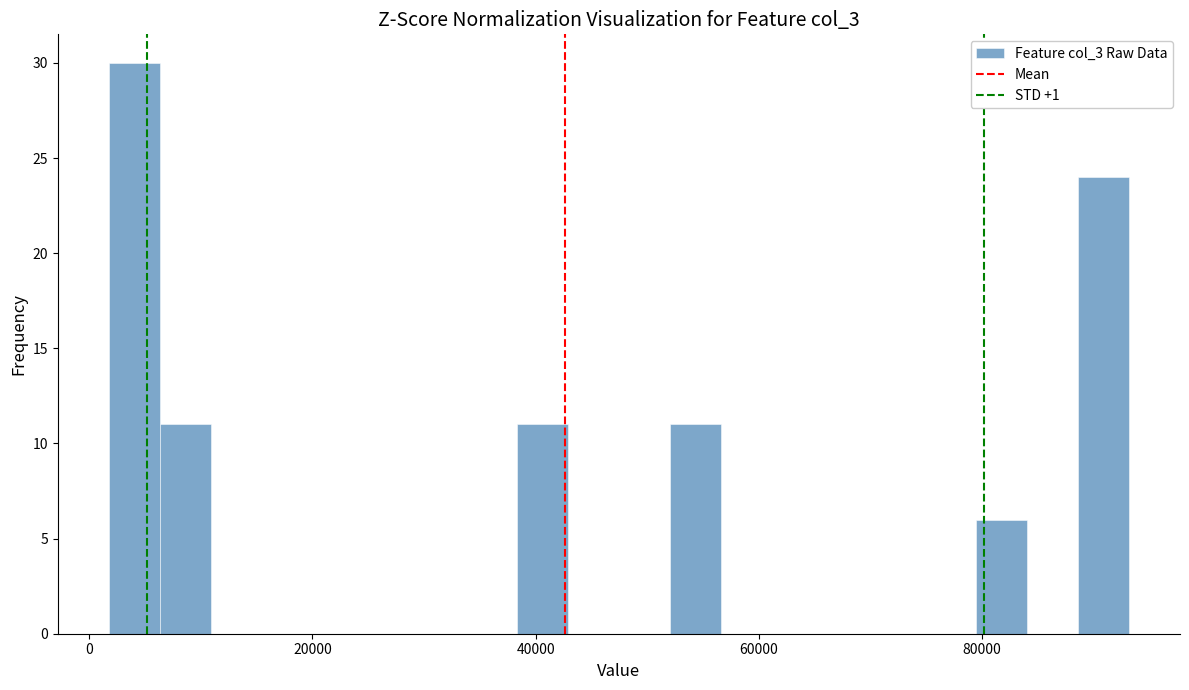

Read against the x-axis, roughly where is the centre of the tallest bar?

4000